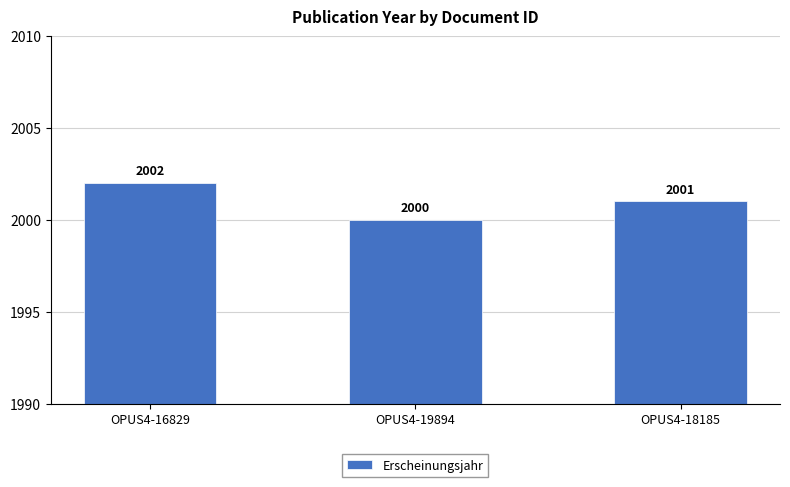

At which label does the data first exceed 2001?

OPUS4-16829